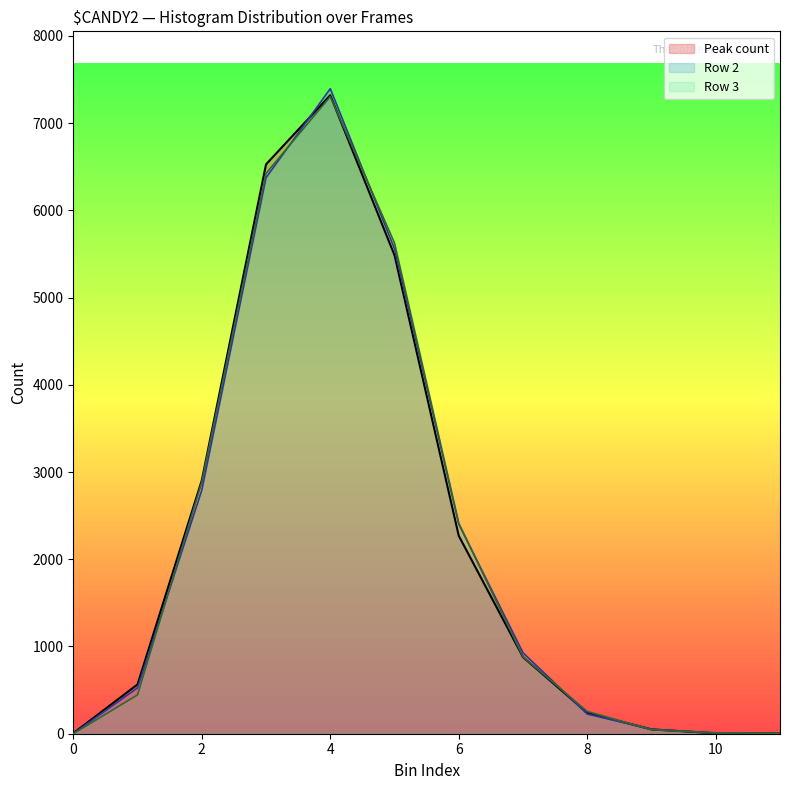

True or false: Row 2 has a value of 1487 at 2.

False